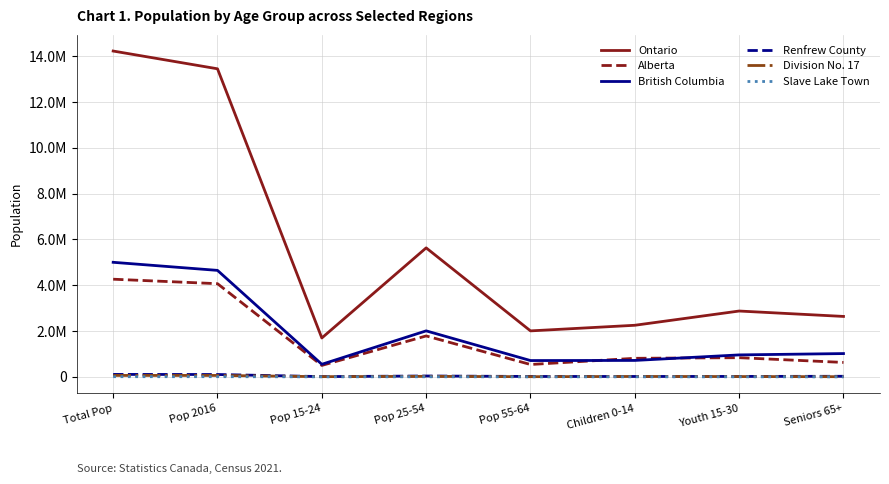

What is the total value across all series at Pop 25-54?

9486815